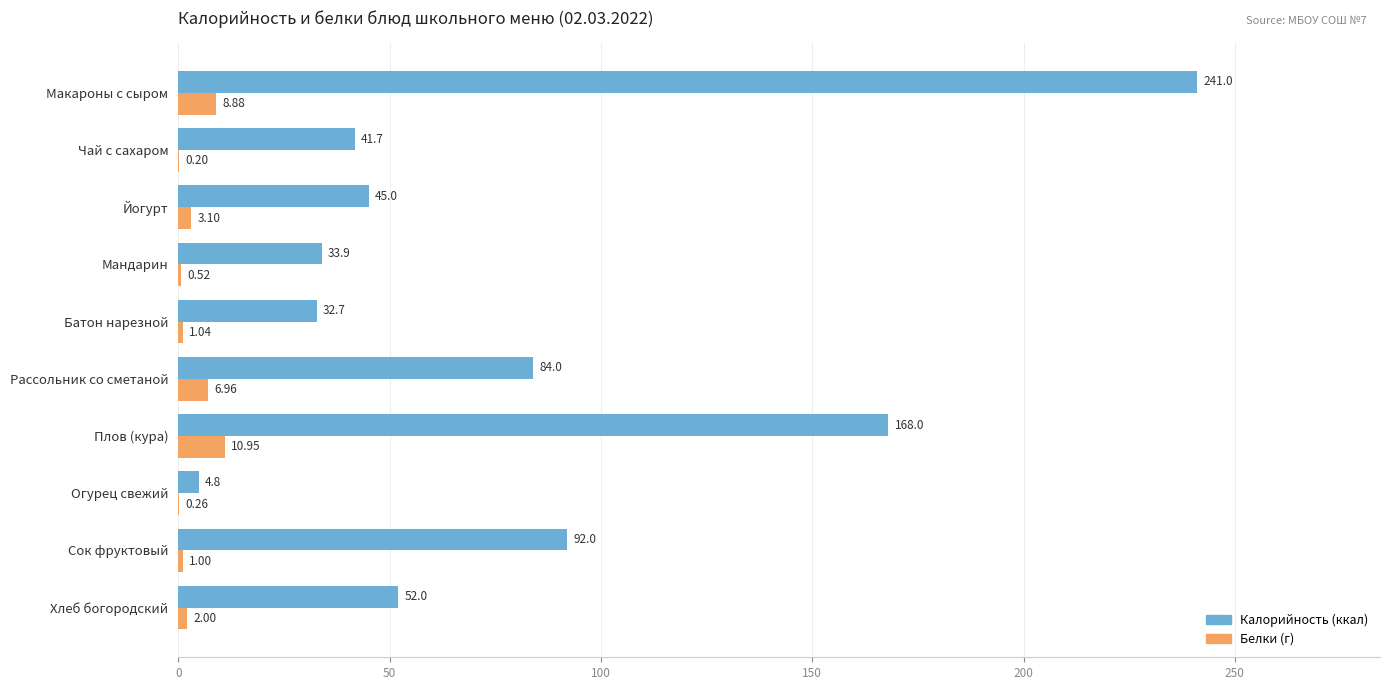

At which category is the sum across all series the highest?

Макароны с сыром